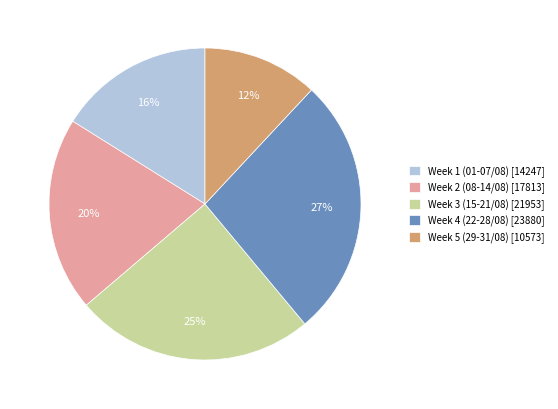

Approximately how many times larger is the value at Week 5 (29-31/08) [10573] compared to Week 3 (15-21/08) [21953]?

0.5